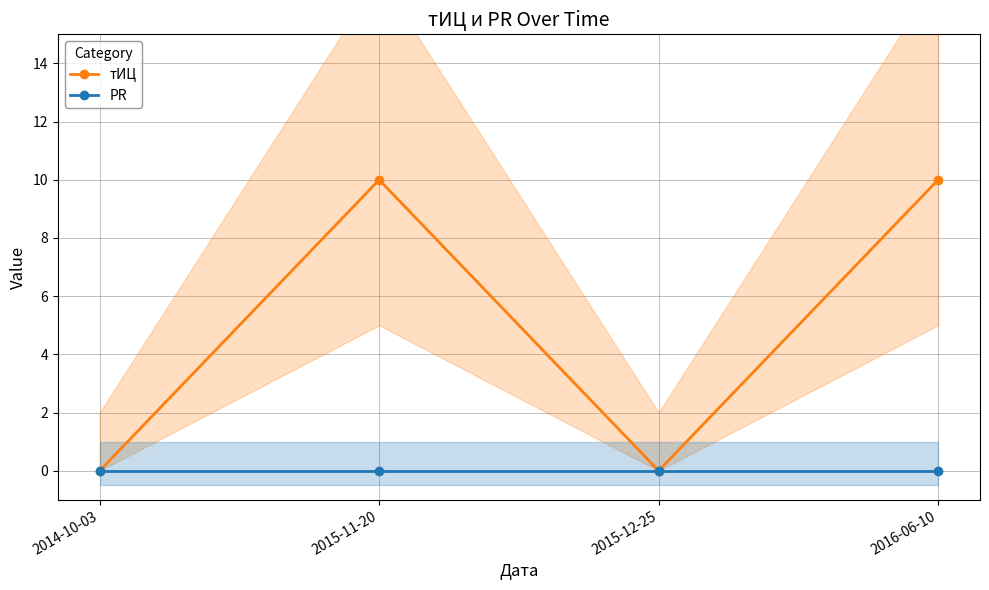

True or false: PR and тИЦ intersect in this chart.

False